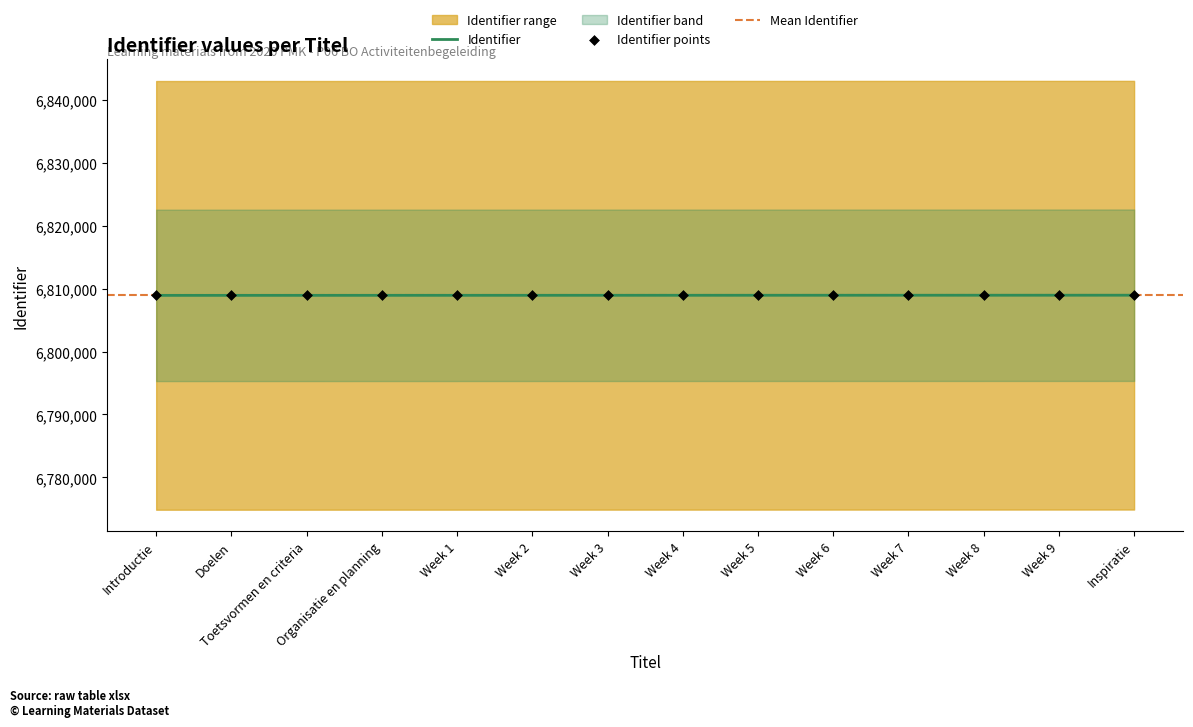

What is the change in value from Toetsvormen en criteria to Week 4?

+10